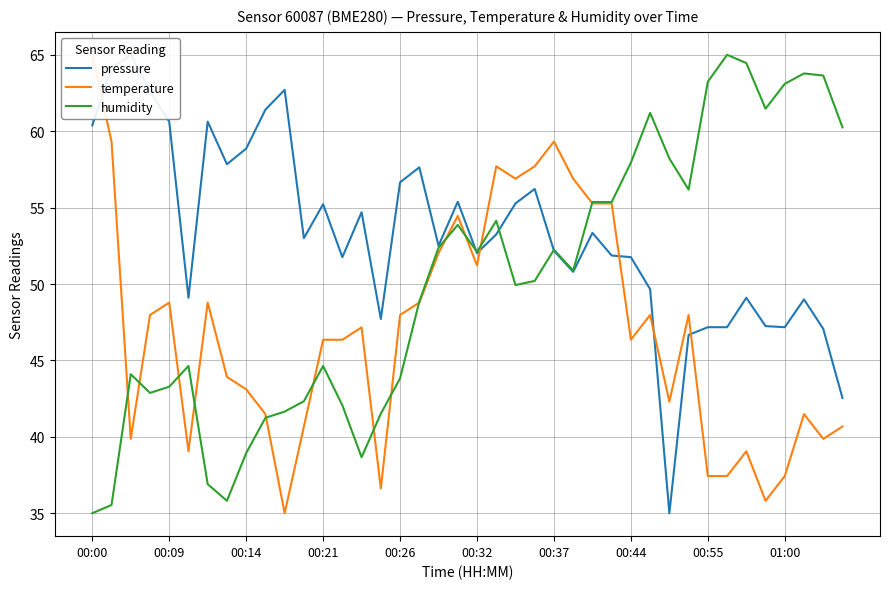

The value of humidity at 00:44 is 26.7. True or false?

False